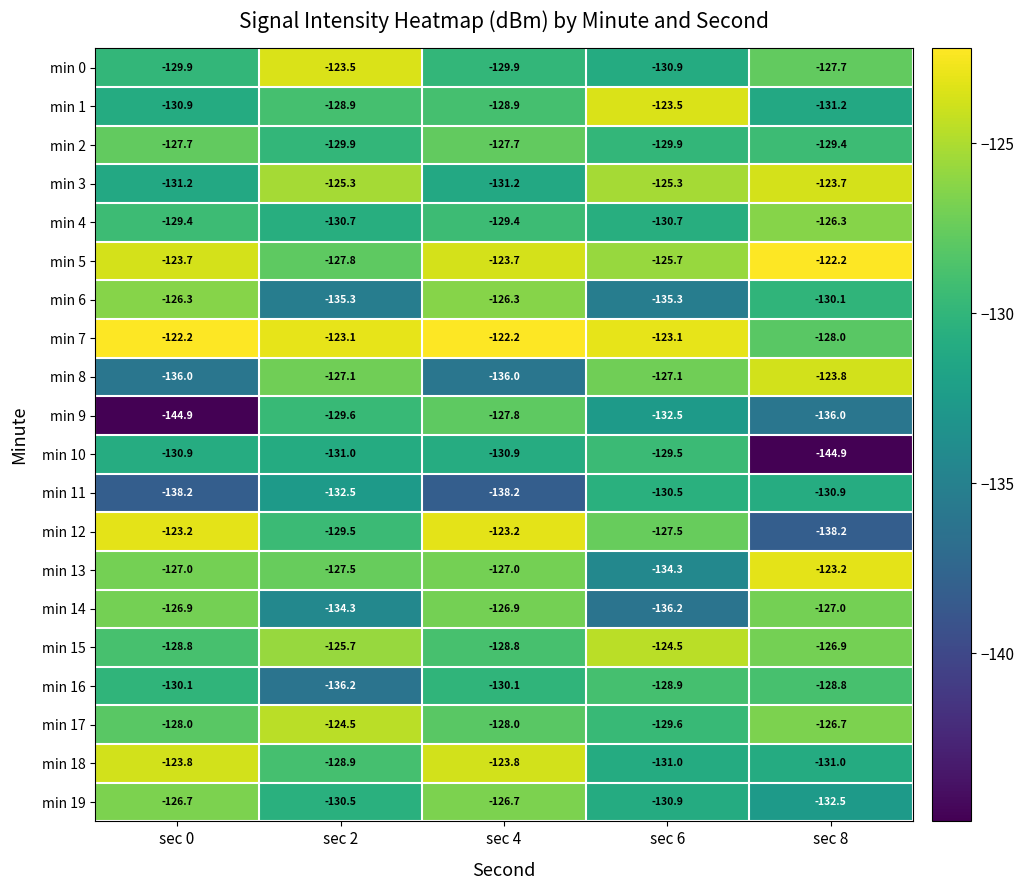

What is the difference between the highest and lowest values at sec 8?

22.7